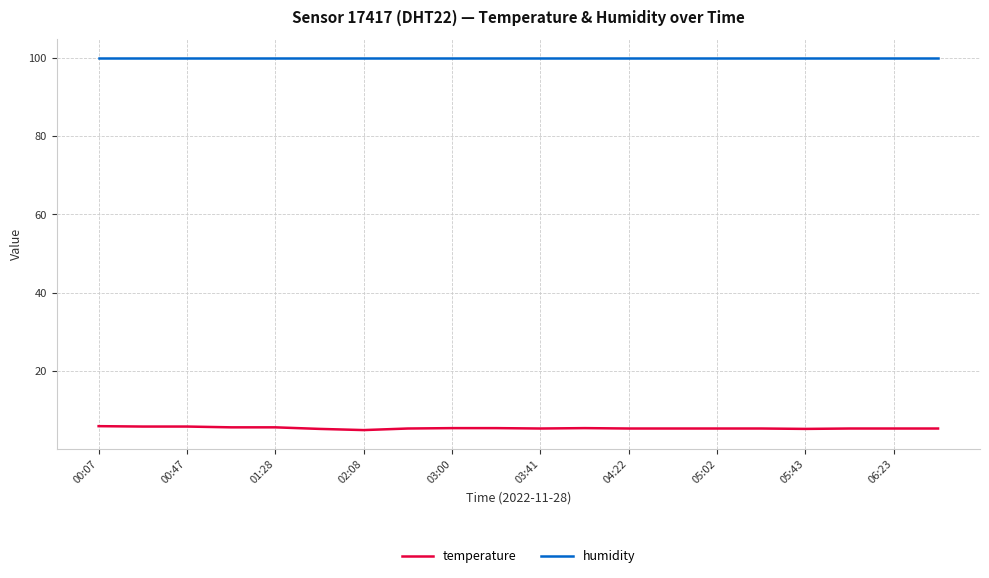

Rank the series by their maximum value, from highest to lowest.

humidity, temperature